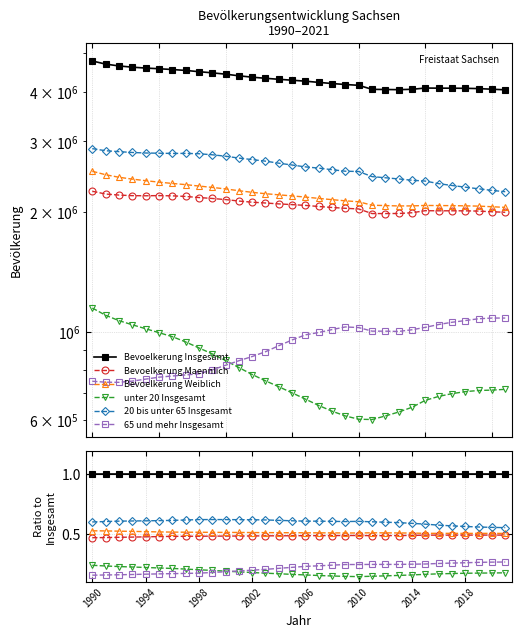

How many lines are shown in the chart?

6